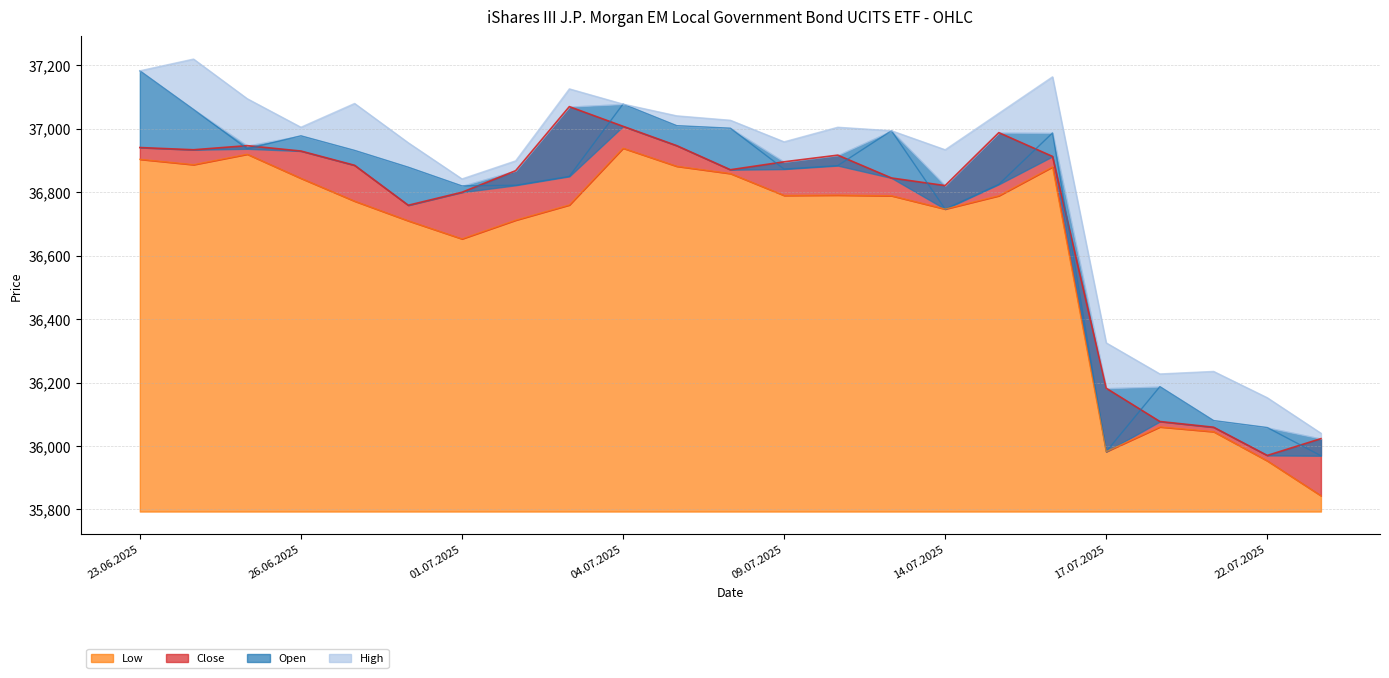

What is the difference between the second highest and second lowest values in the Open series?

1096